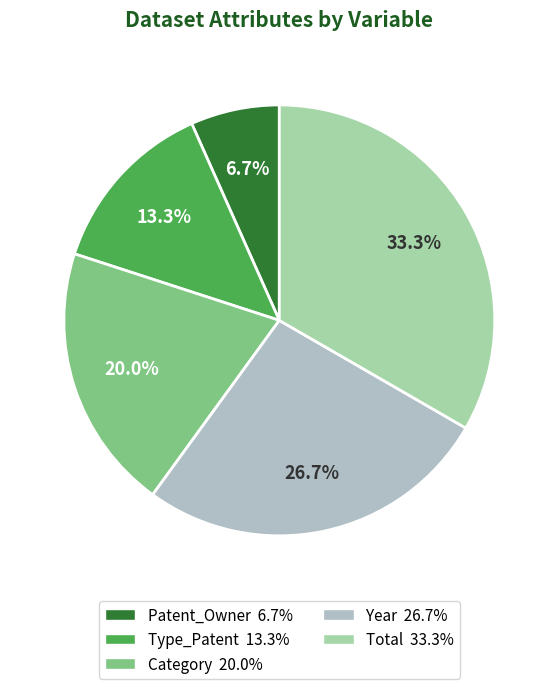

How many segments does this pie chart have?

5